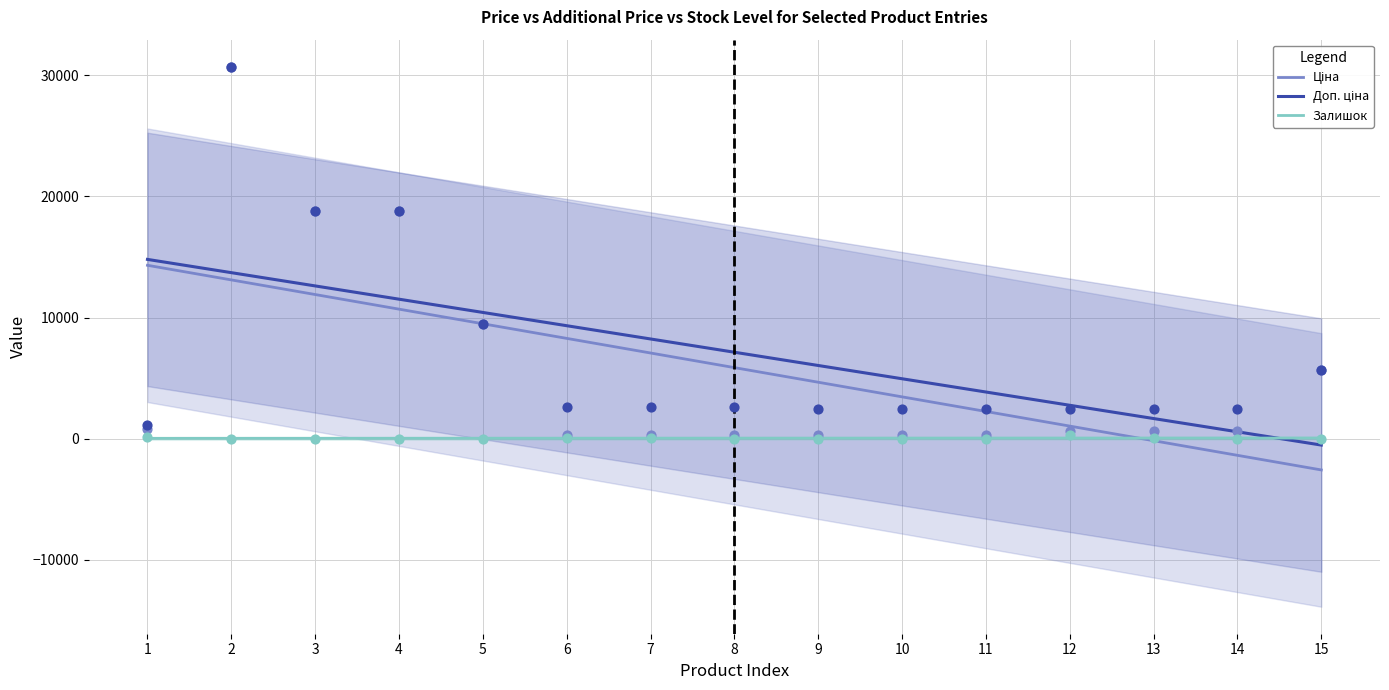

Which series has the largest total across all categories?

Доп. ціна